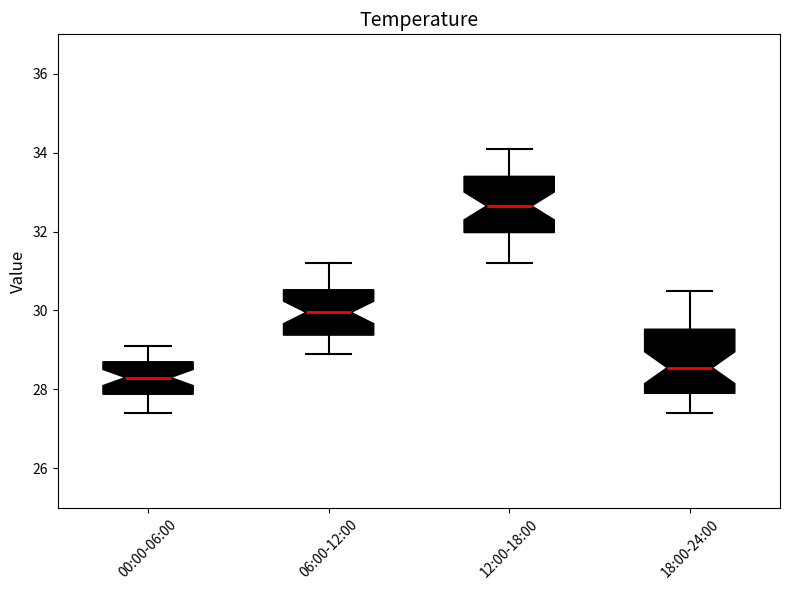

Which box's median line is the lowest?

00:00-06:00